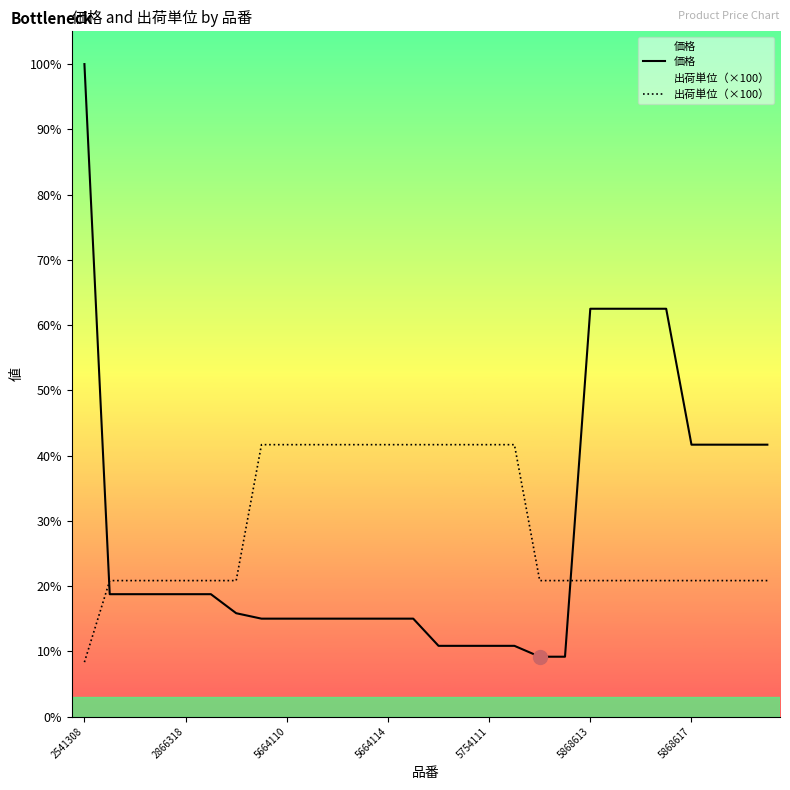

Count the number of data series in this chart.

2